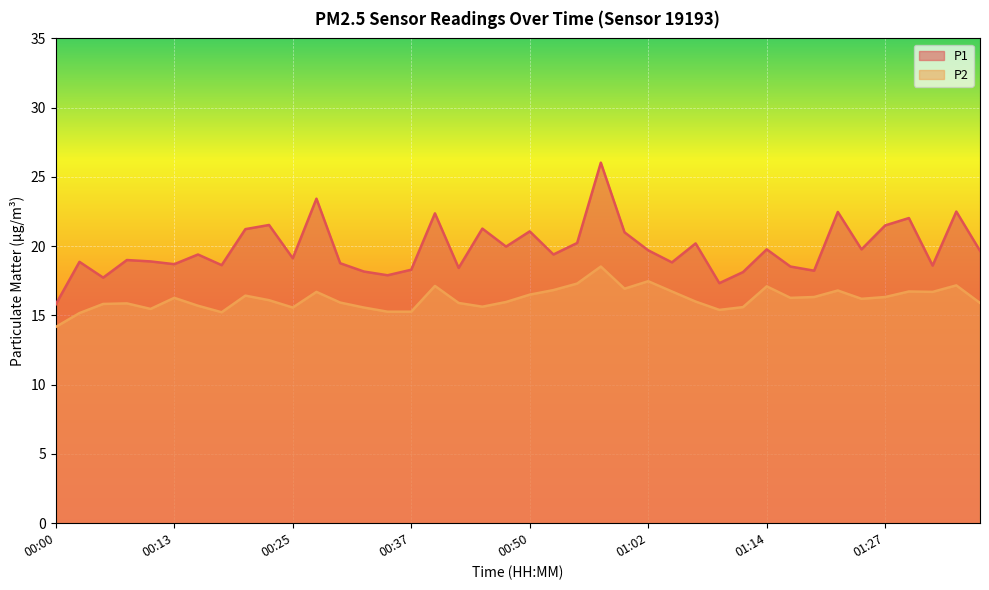

Reading right to left, extract all data points from this chart.

P1: 01:36=19.7	01:34=22.5	01:31=18.6	01:29=22.0	01:27=21.5	01:24=19.8	01:22=22.5	01:19=18.2	01:17=18.5	01:14=19.8	01:12=18.1	01:09=17.3	01:07=20.2	01:04=18.8	01:02=19.7	00:59=21.0	00:57=26.0	00:54=20.2	00:52=19.4	00:50=21.1	00:47=20.0	00:45=21.3	00:42=18.4	00:40=22.4	00:37=18.3	00:35=17.9	00:32=18.2	00:30=18.8	00:27=23.4	00:25=19.1	00:23=21.5	00:20=21.2	00:18=18.6	00:15=19.4	00:13=18.7	00:10=18.9	00:08=19.0	00:05=17.7	00:03=18.9	00:00=15.8
P2: 01:36=15.9	01:34=17.2	01:31=16.7	01:29=16.7	01:27=16.3	01:24=16.2	01:22=16.8	01:19=16.3	01:17=16.3	01:14=17.1	01:12=15.6	01:09=15.4	01:07=16.0	01:04=16.7	01:02=17.5	00:59=16.9	00:57=18.5	00:54=17.3	00:52=16.8	00:50=16.5	00:47=16.0	00:45=15.6	00:42=15.9	00:40=17.1	00:37=15.3	00:35=15.3	00:32=15.6	00:30=15.9	00:27=16.7	00:25=15.6	00:23=16.1	00:20=16.4	00:18=15.2	00:15=15.7	00:13=16.3	00:10=15.5	00:08=15.9	00:05=15.8	00:03=15.2	00:00=14.2